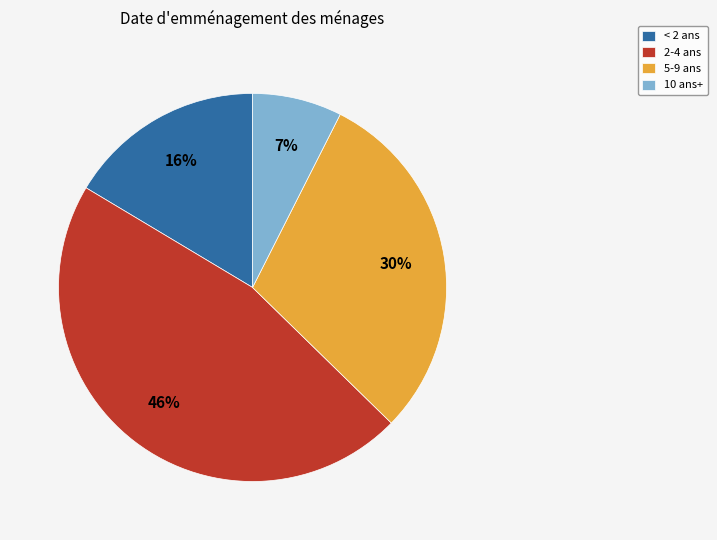

Which slice is the largest?

2-4 ans